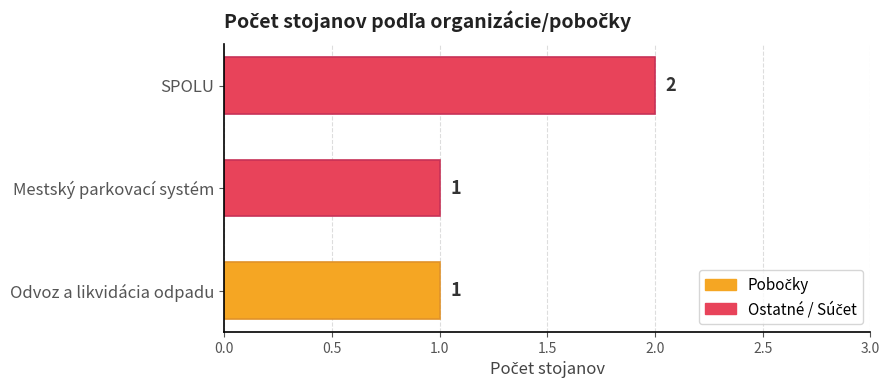

What is the smallest value displayed?

1